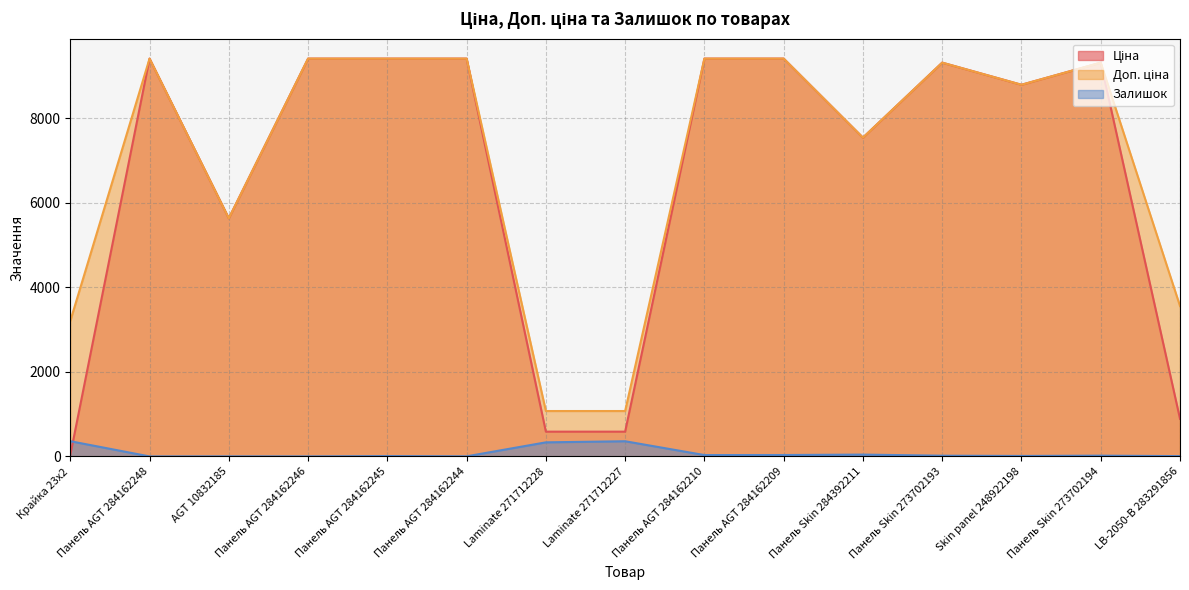

Which series has the widest spread of values?

Ціна